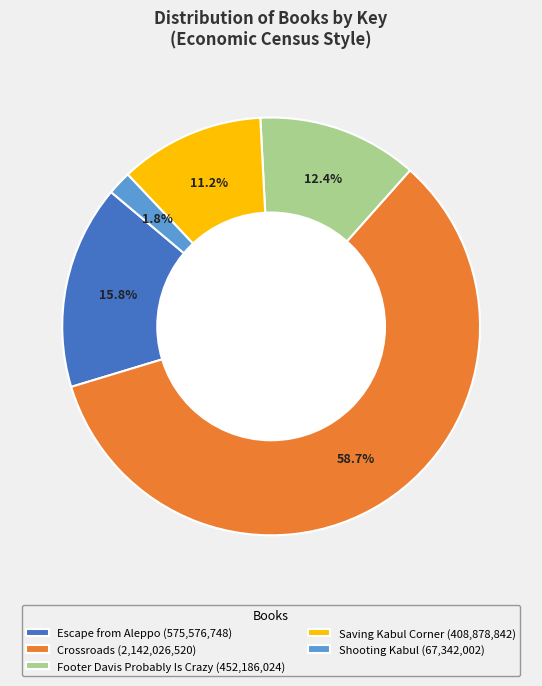

Is there a majority slice in this chart?

Yes